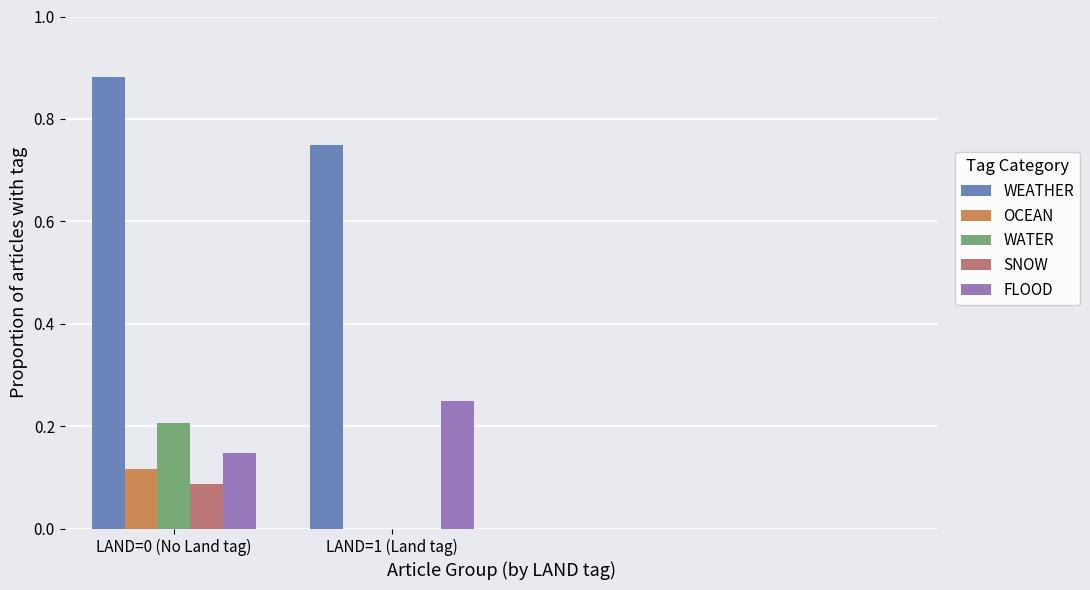

Is it true that SNOW equals 0.0 at LAND=1 (Land tag)?

True